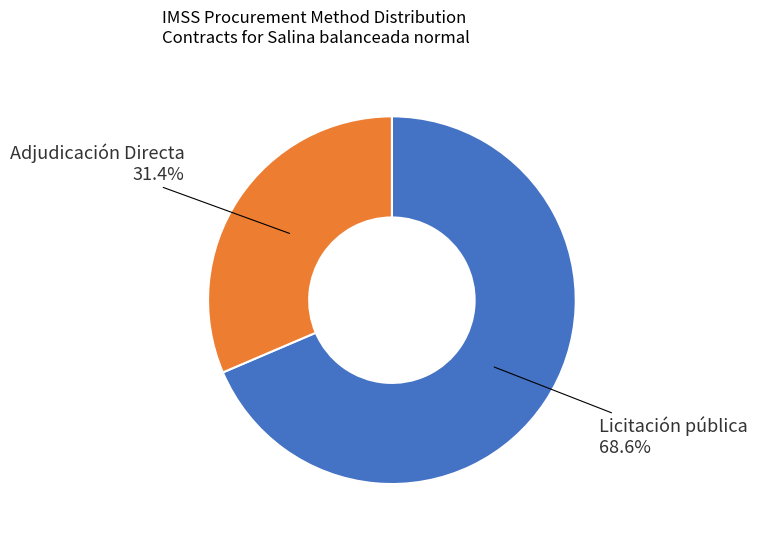

Is Licitación pública the majority of the pie?

Yes